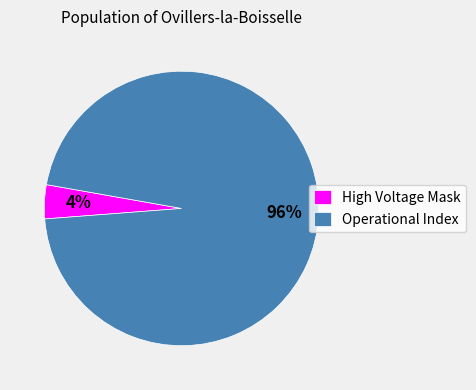

Rank the categories by value from highest to lowest.

Operational Index, High Voltage Mask